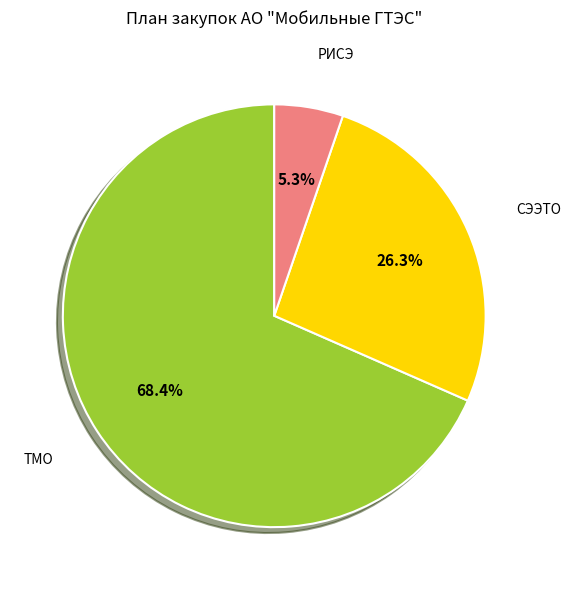

Is there any slice that represents more than half of the pie?

Yes